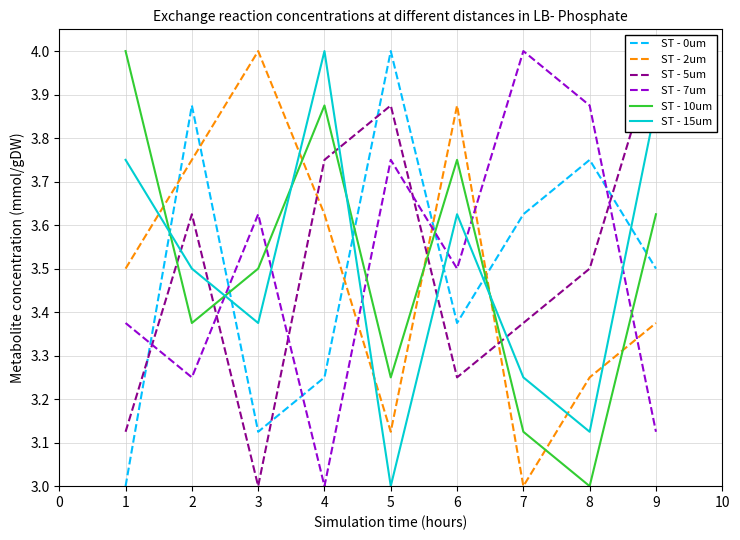

Is the value of ST - 7um at 1 greater than the value of ST - 15um at 7?

Yes